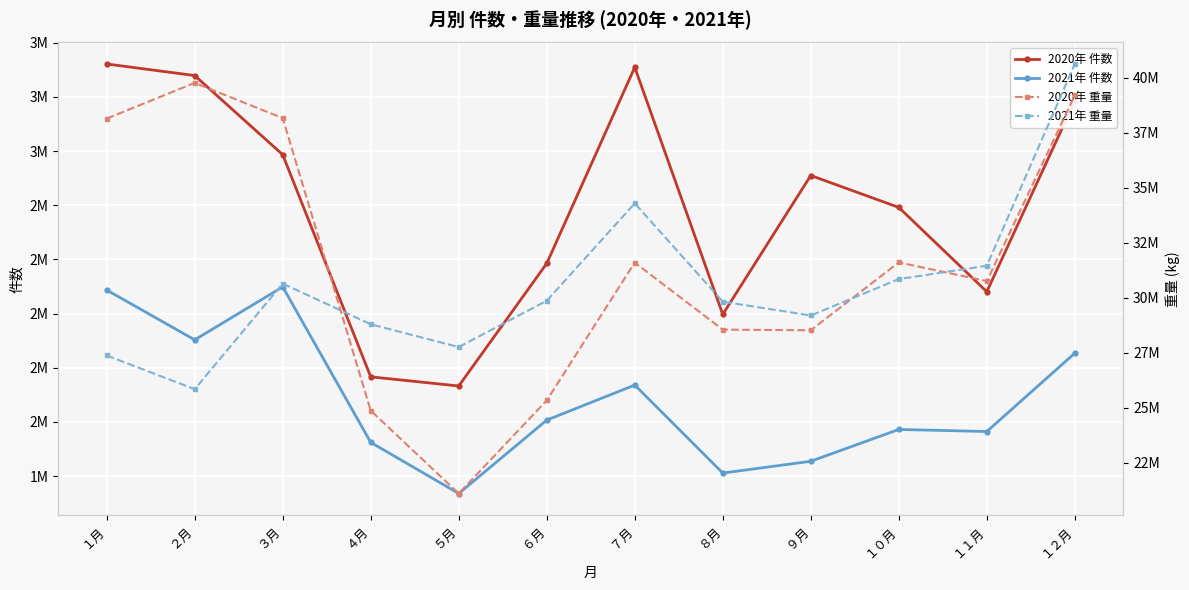

What is the value of the 2020年 重量 point at the 8th from the left?

28549204